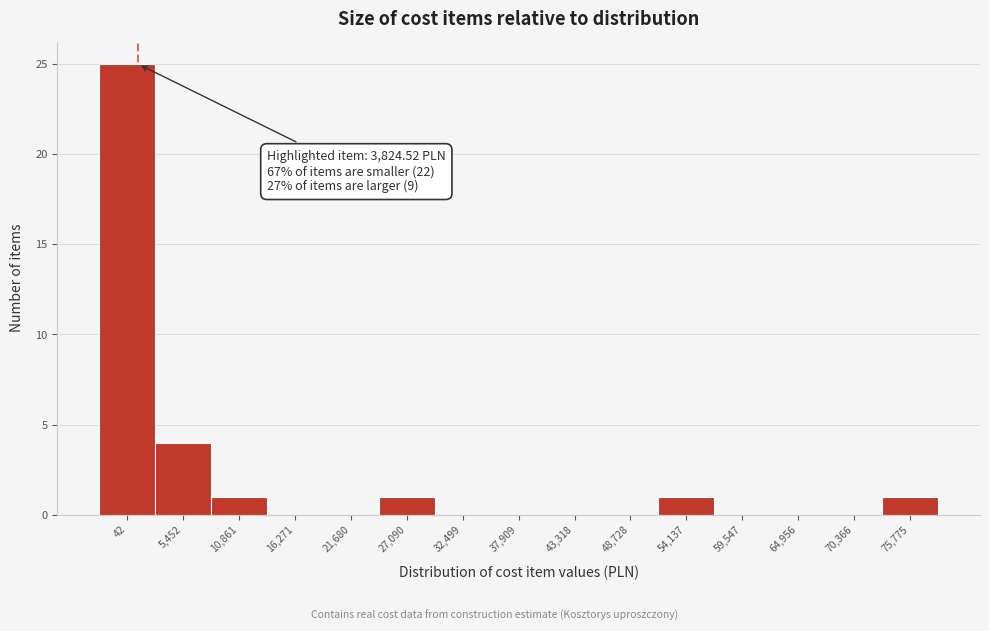

Reading left to right, list all the values displayed in this chart.

42=25	5,452=4	10,861=1	16,271=0	21,680=0	27,090=1	32,499=0	37,909=0	43,318=0	48,728=0	54,137=1	59,547=0	64,956=0	70,366=0	75,775=1